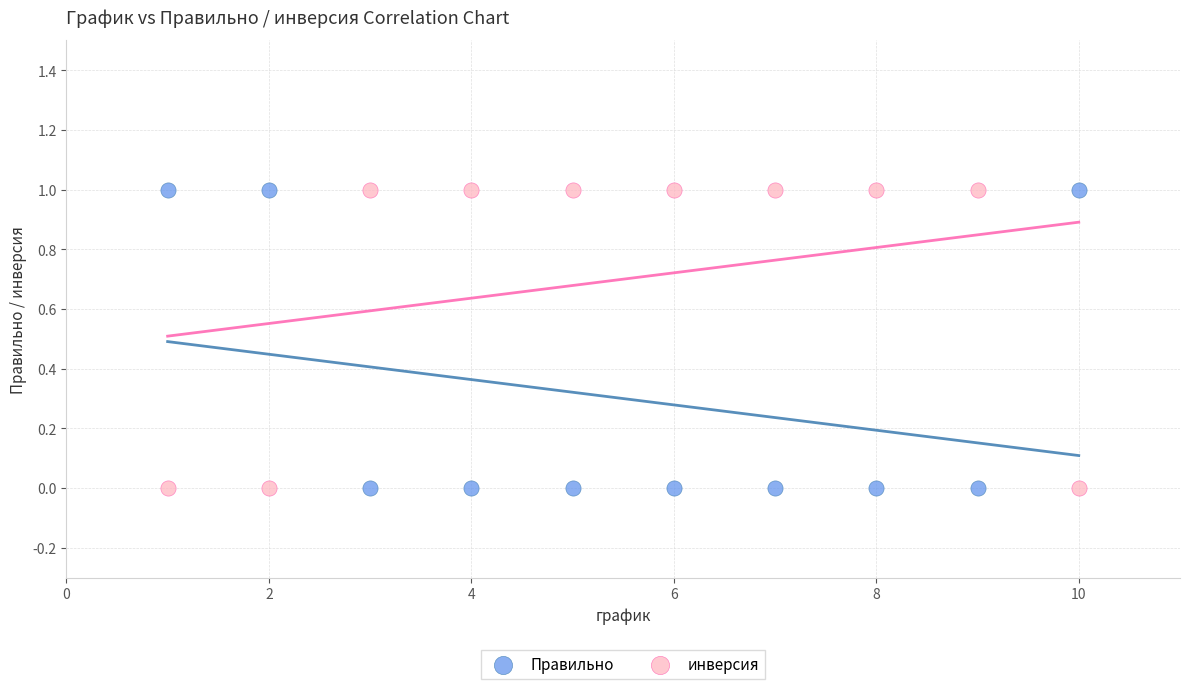

What is the X range (max minus min) for the scatter plot?

9